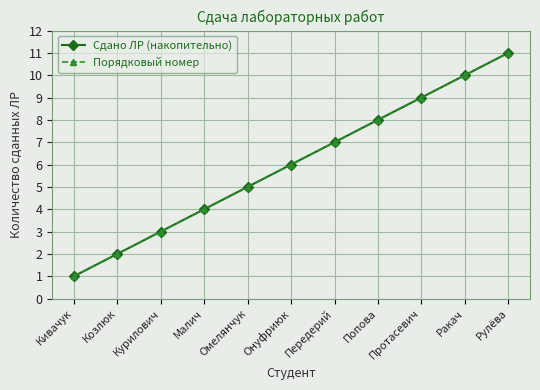

What is the difference between the maximum and minimum values in the Сдано ЛР (накопительно) series?

10